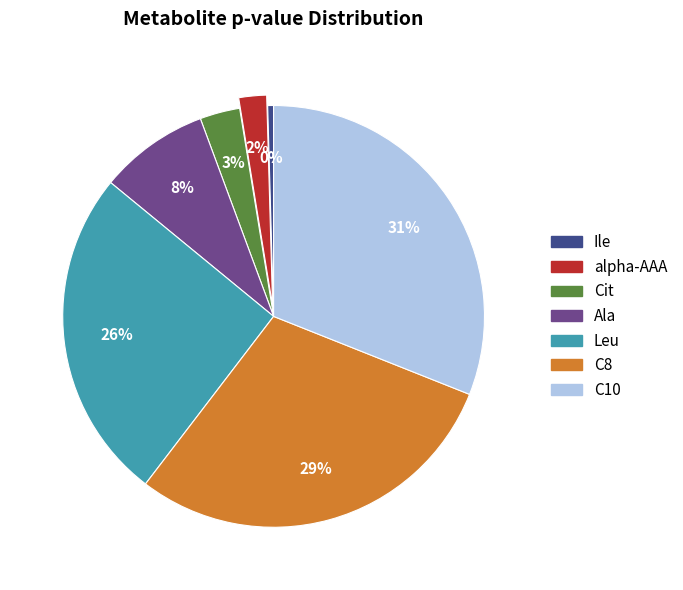

What is the smallest slice in the pie chart?

Ile